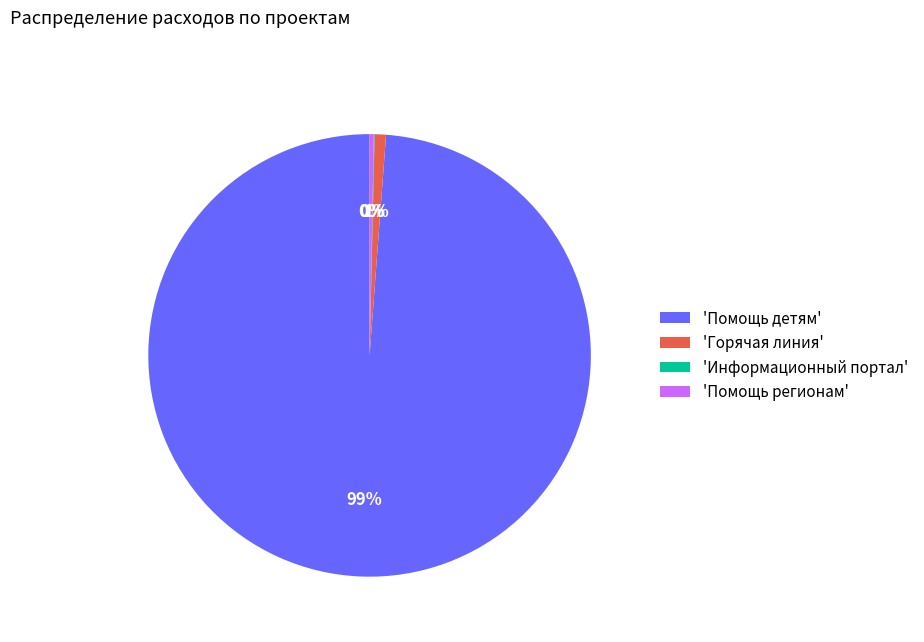

What is the largest slice in the pie chart?

'Помощь детям'